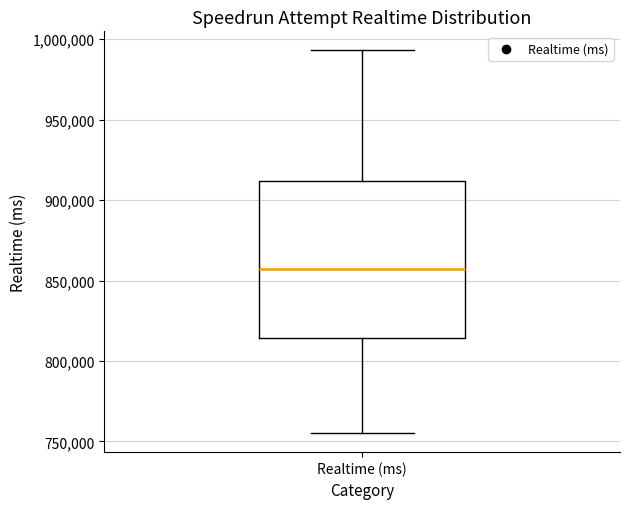

Where is the upper edge of the box for Realtime (ms) on the y-axis? The values are not printed on the chart, so give them approximately, as read against the axis.

910000